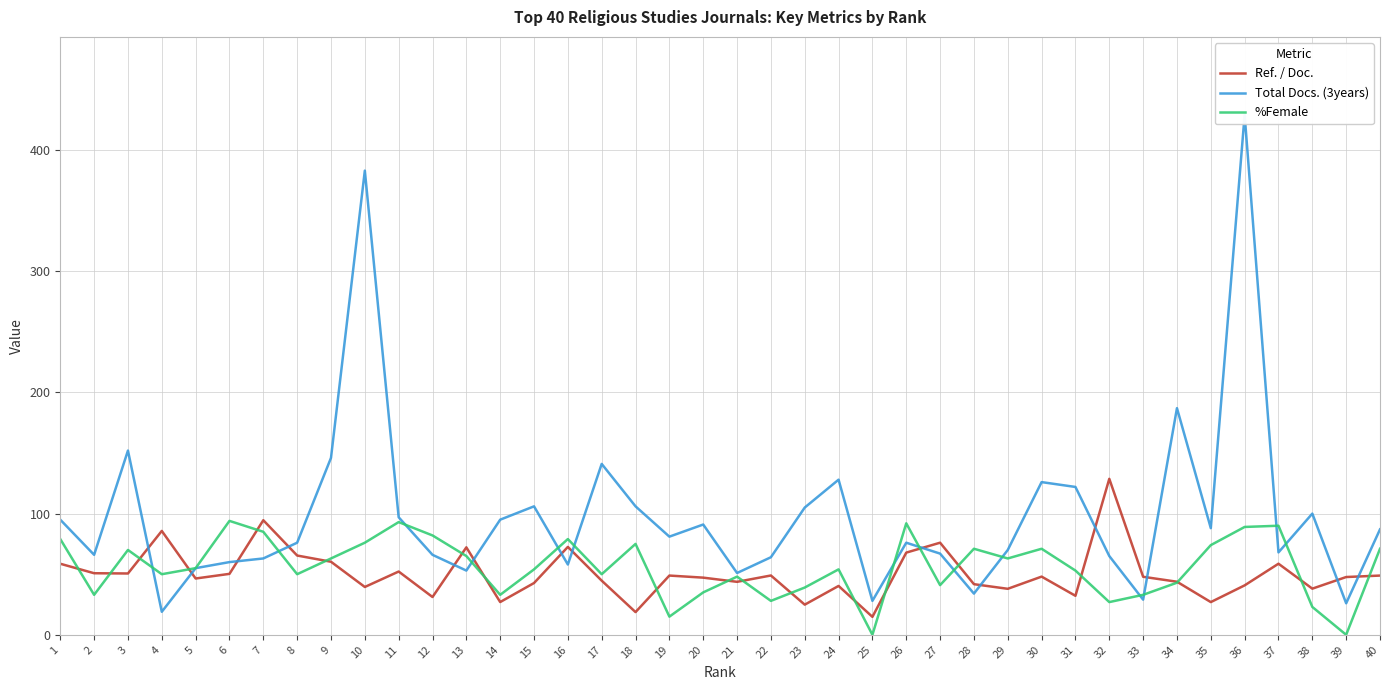

Between 11 and 26, which series saw the biggest shift?

Total Docs. (3years)